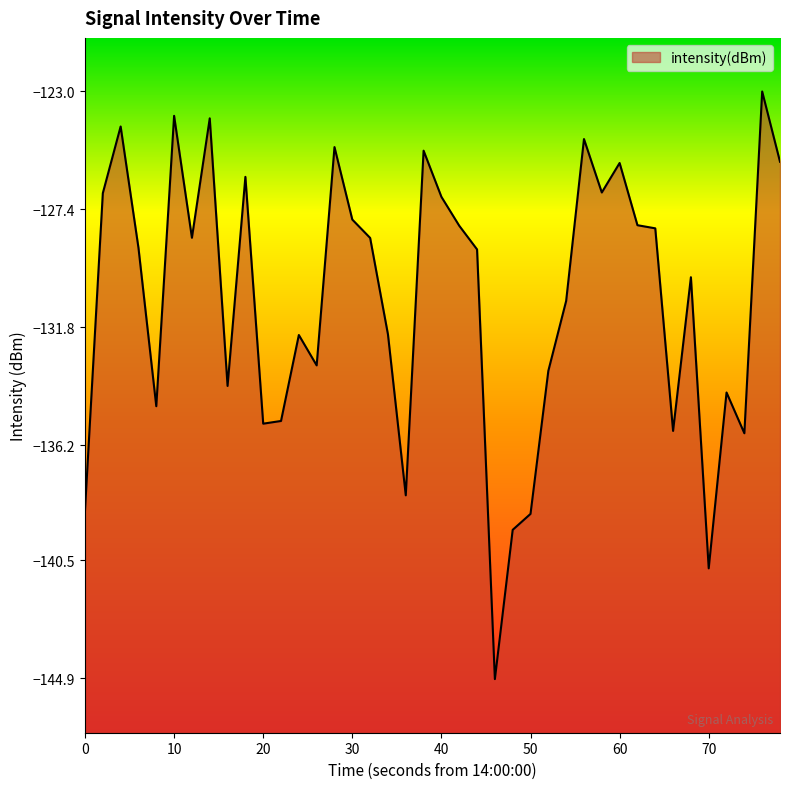

What is the value of the 12th point from the left?

-135.3